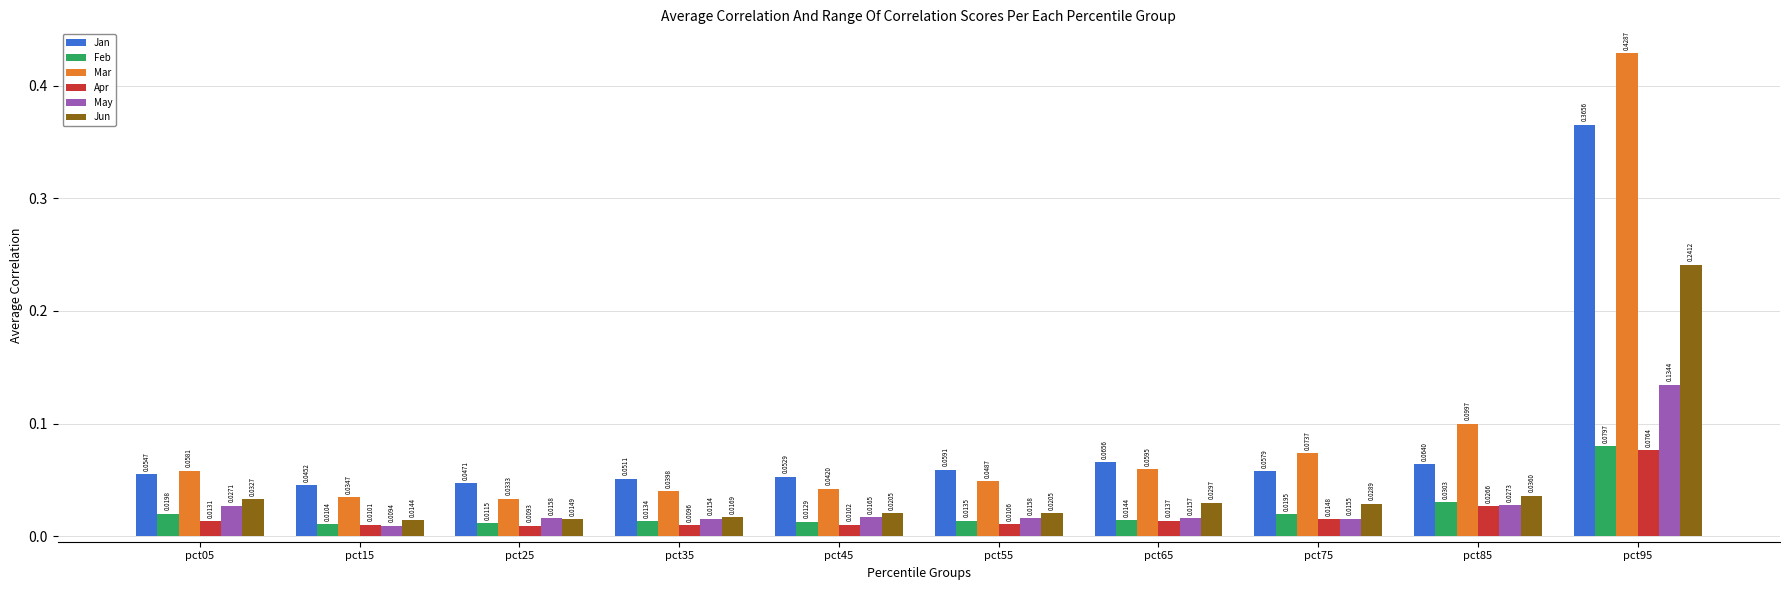

Which series changed the most between pct05 and pct15?

Mar